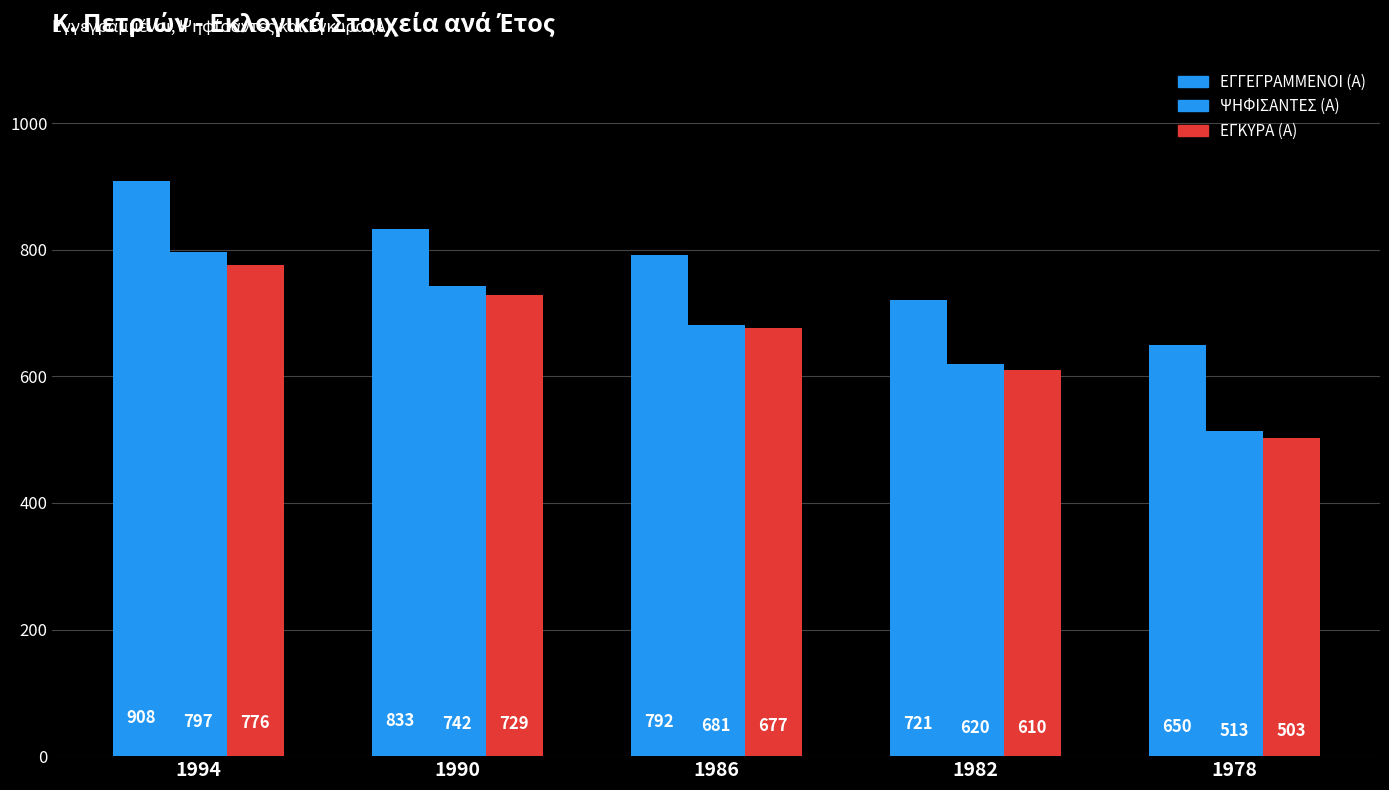

Where is ΨΗΦΙΣΑΝΤΕΣ (Α) nearest to the value 655?

1986